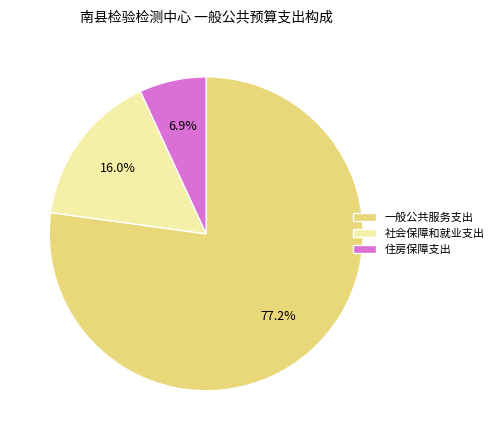

Rank the categories by value from highest to lowest.

一般公共服务支出, 社会保障和就业支出, 住房保障支出